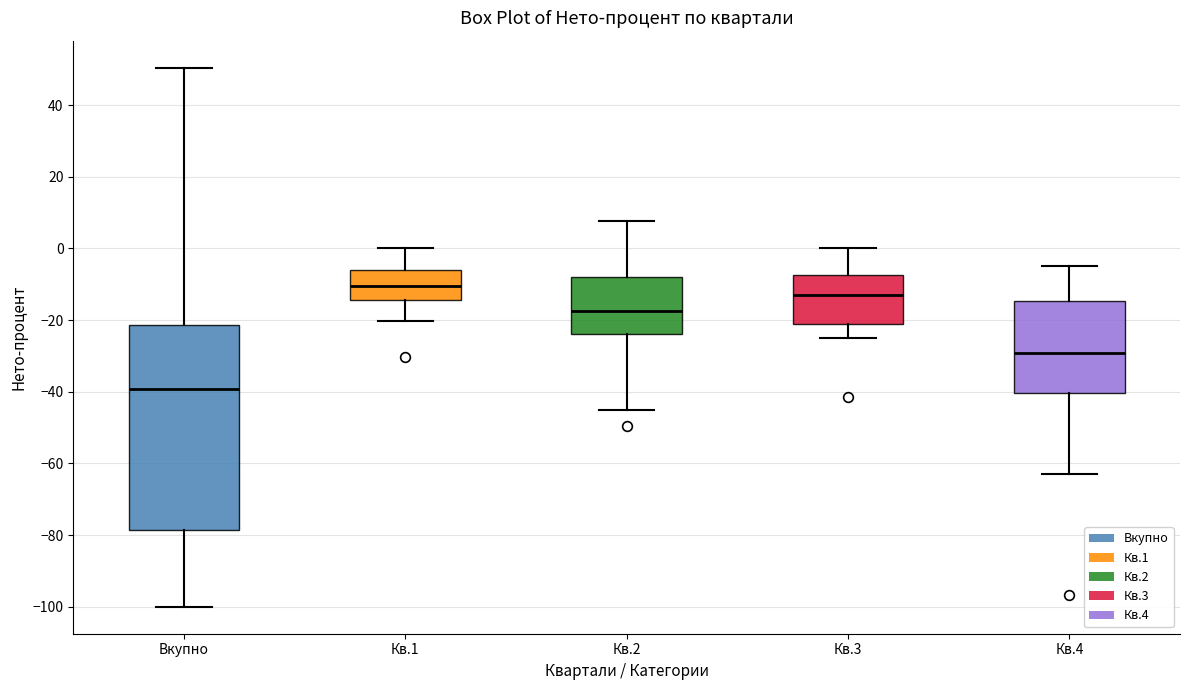

Reading left to right, read every box against the y-axis: the position of its median line, the range the box covers, and the ends of its whiskers. The values are not printed on the chart, so give them approximately, as read against the axis.

Вкупно: median -40, box -78 to -22, whiskers -100 to 50
Кв.1: median -10, box -14 to -6, whiskers -20 to 0
Кв.2: median -18, box -24 to -8, whiskers -46 to 8
Кв.3: median -14, box -20 to -8, whiskers -24 to 0
Кв.4: median -30, box -40 to -14, whiskers -62 to -4